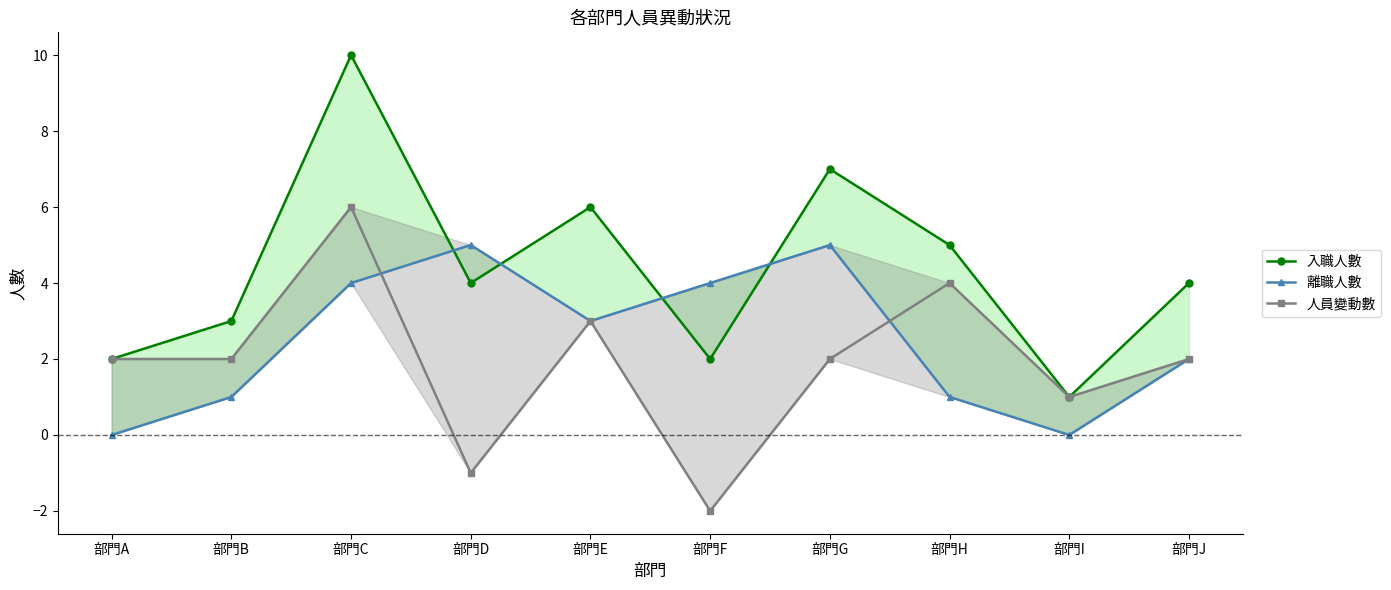

Rank the series by their average value, from highest to lowest.

入職人數, 離職人數, 人員變動數